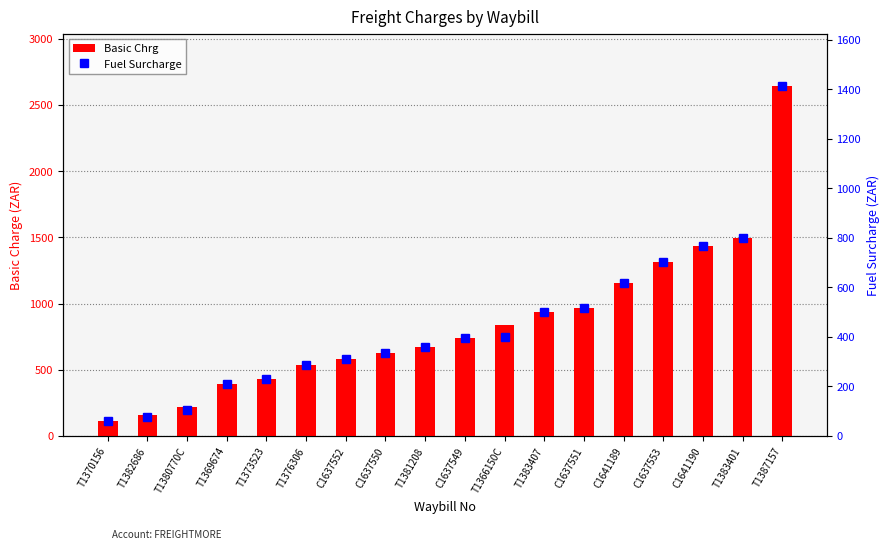

Count the number of categories in the chart.

18